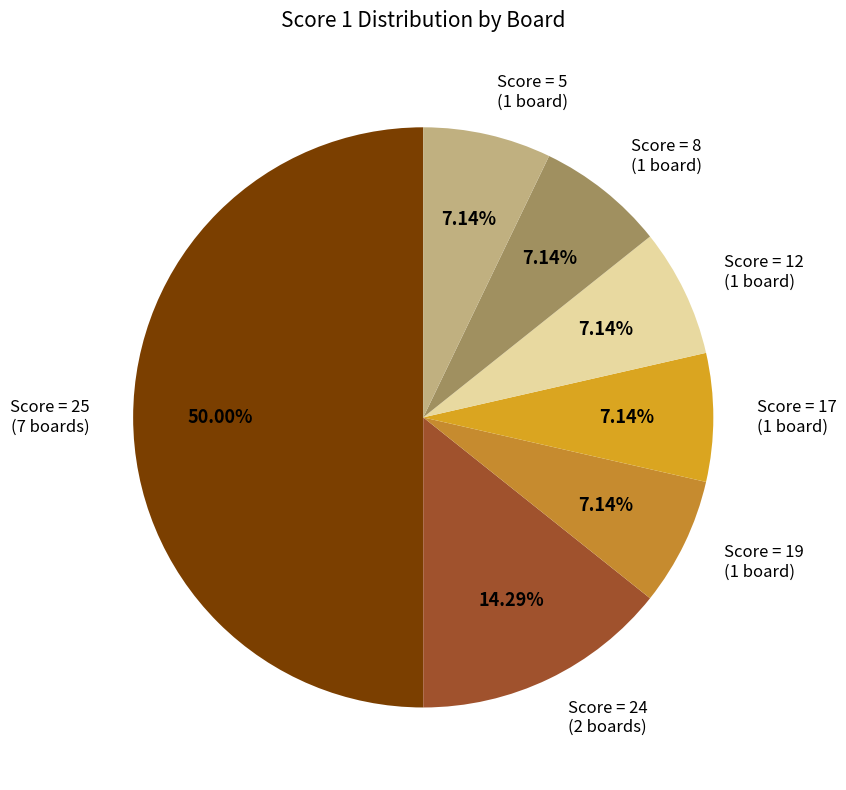

Between Score = 25 (7 boards) and Score = 19 (1 board), which is larger?

Score = 25 (7 boards)